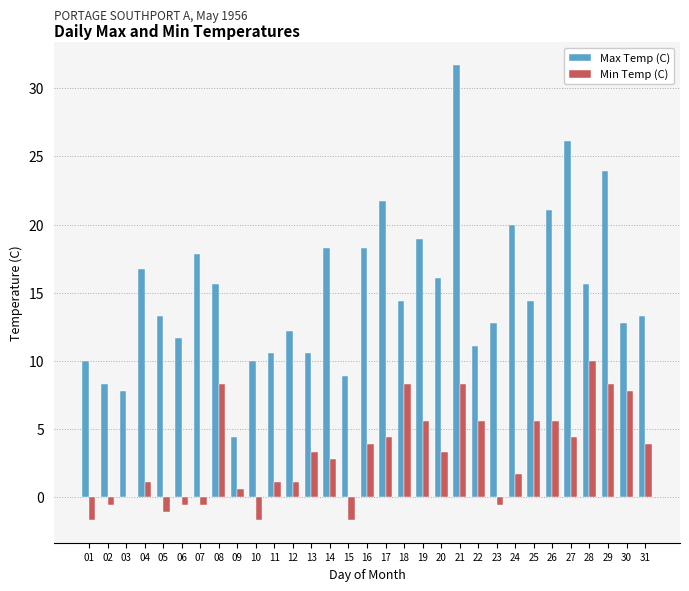

Which series changed the most between 12 and 14?

Max Temp (C)